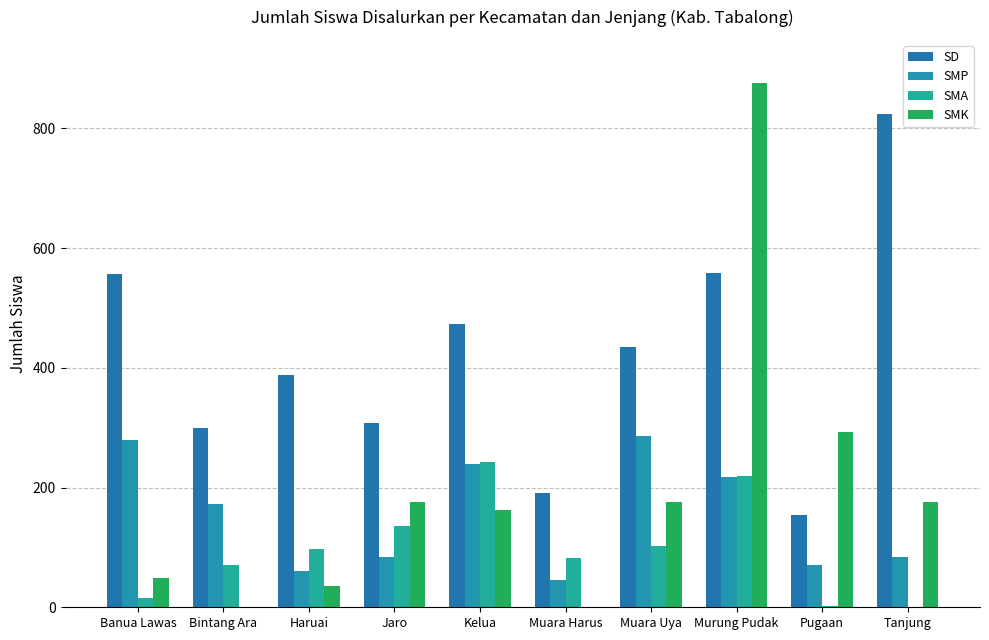

How many series are shown in this chart?

4